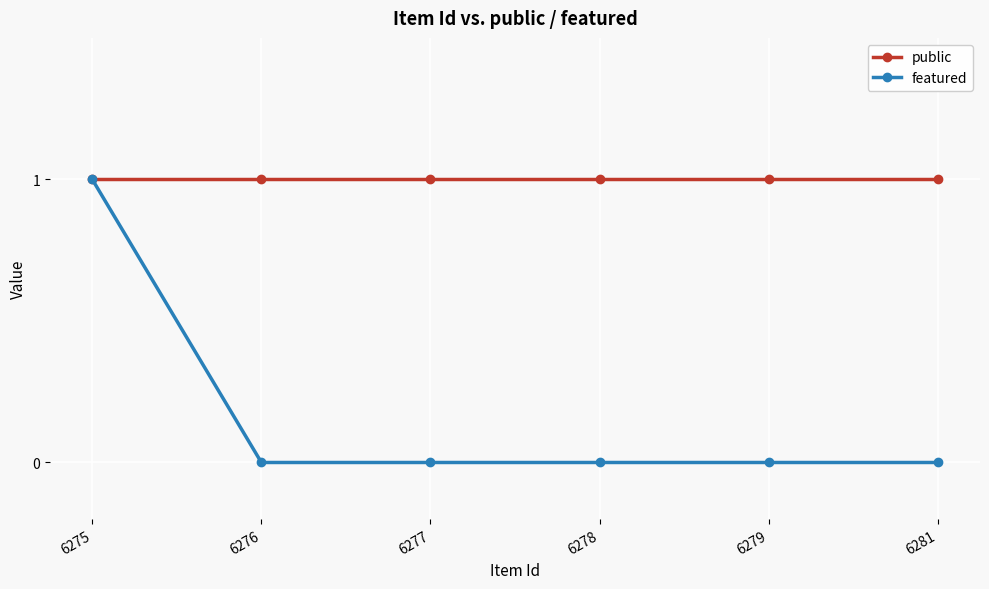

At which label does featured reach its peak?

6275